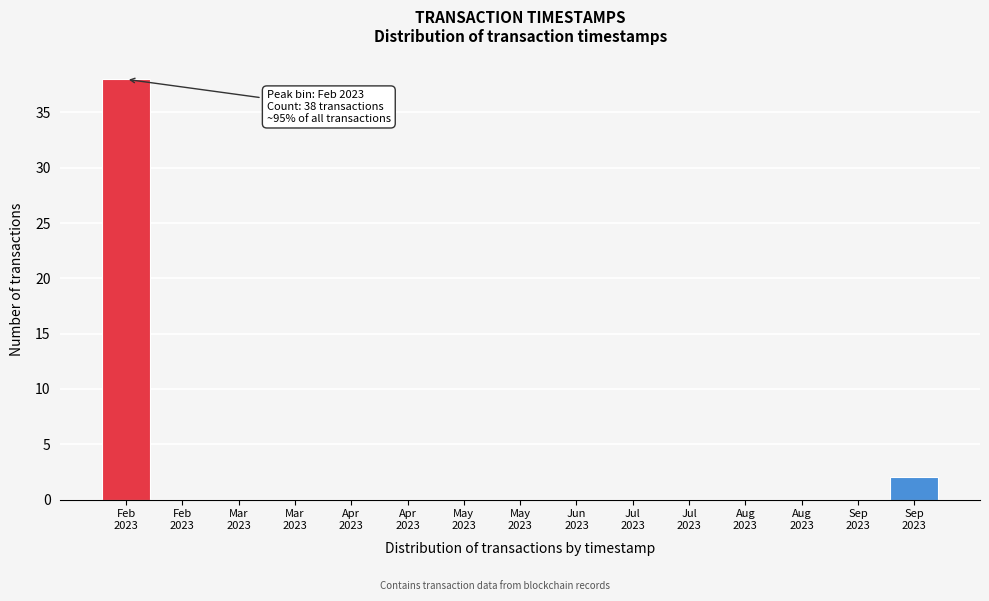

Are the bars horizontal?

No